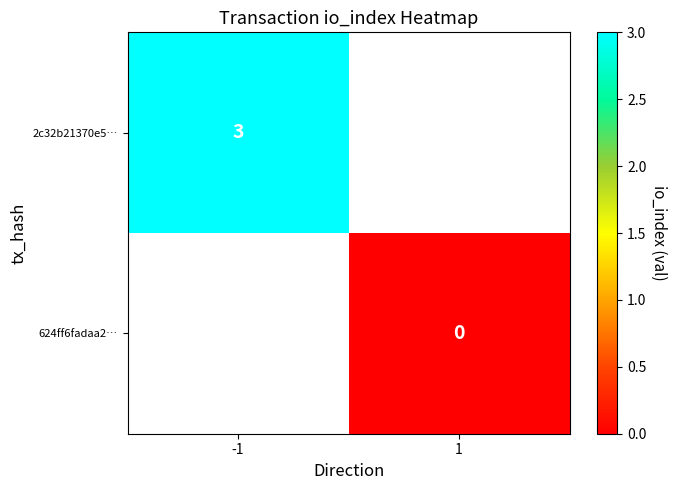

The 2c32b21370e5… series shows 5 at -1. True or false?

False